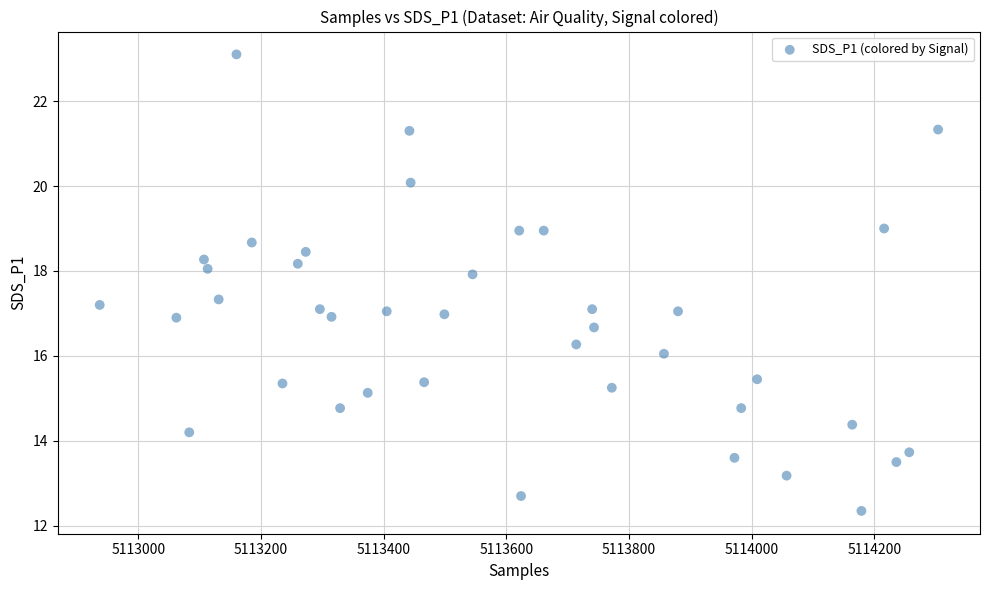

What is the range of X values (max minus min)?

1367.0